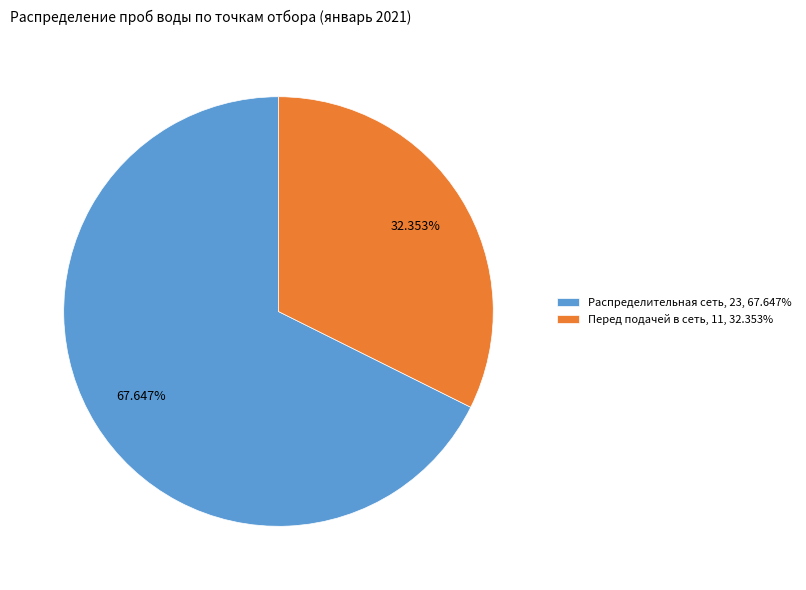

To the nearest percent, what is the combined percentage of Перед подачей в сеть and Распределительная сеть?

100%